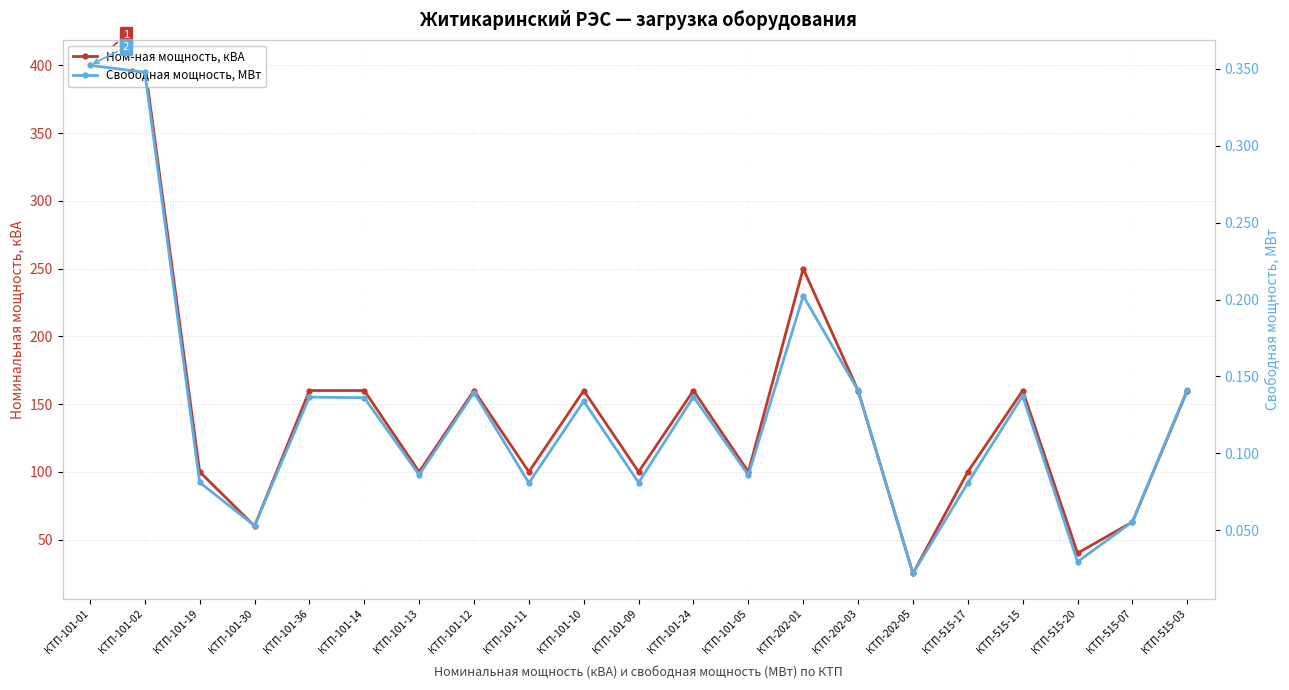

What is the value of the Свободная мощность, МВт point at the 8th from the left?

0.1